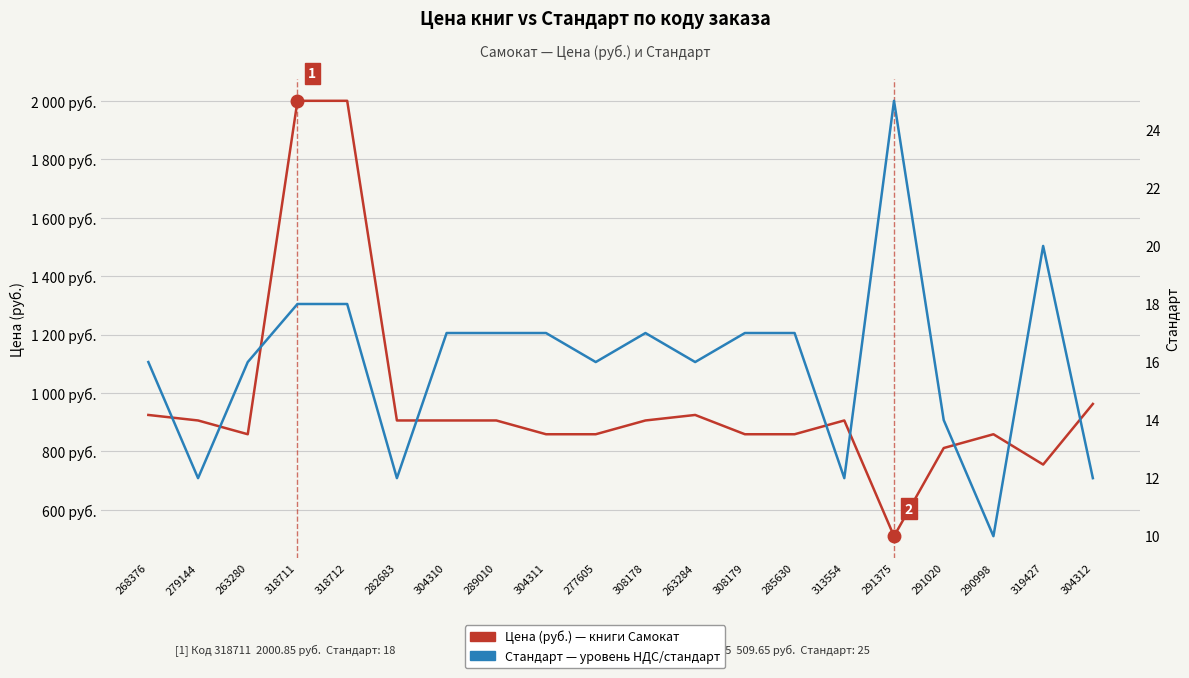

How many data points does each series have?

20